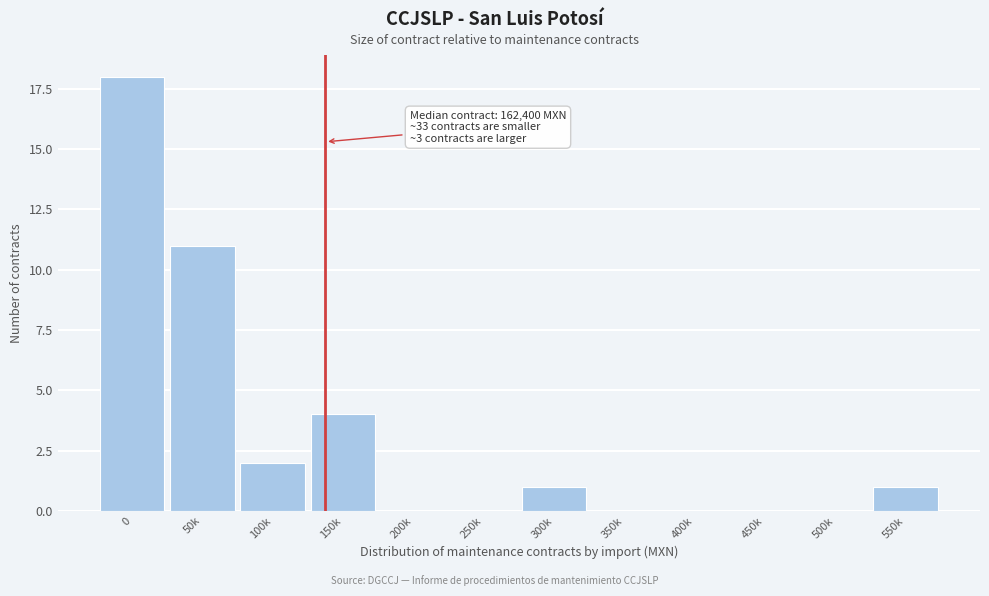

Reading right to left, list all the values displayed in this chart.

550k=1	500k=0	450k=0	400k=0	350k=0	300k=1	250k=0	200k=0	150k=4	100k=2	50k=11	0=18